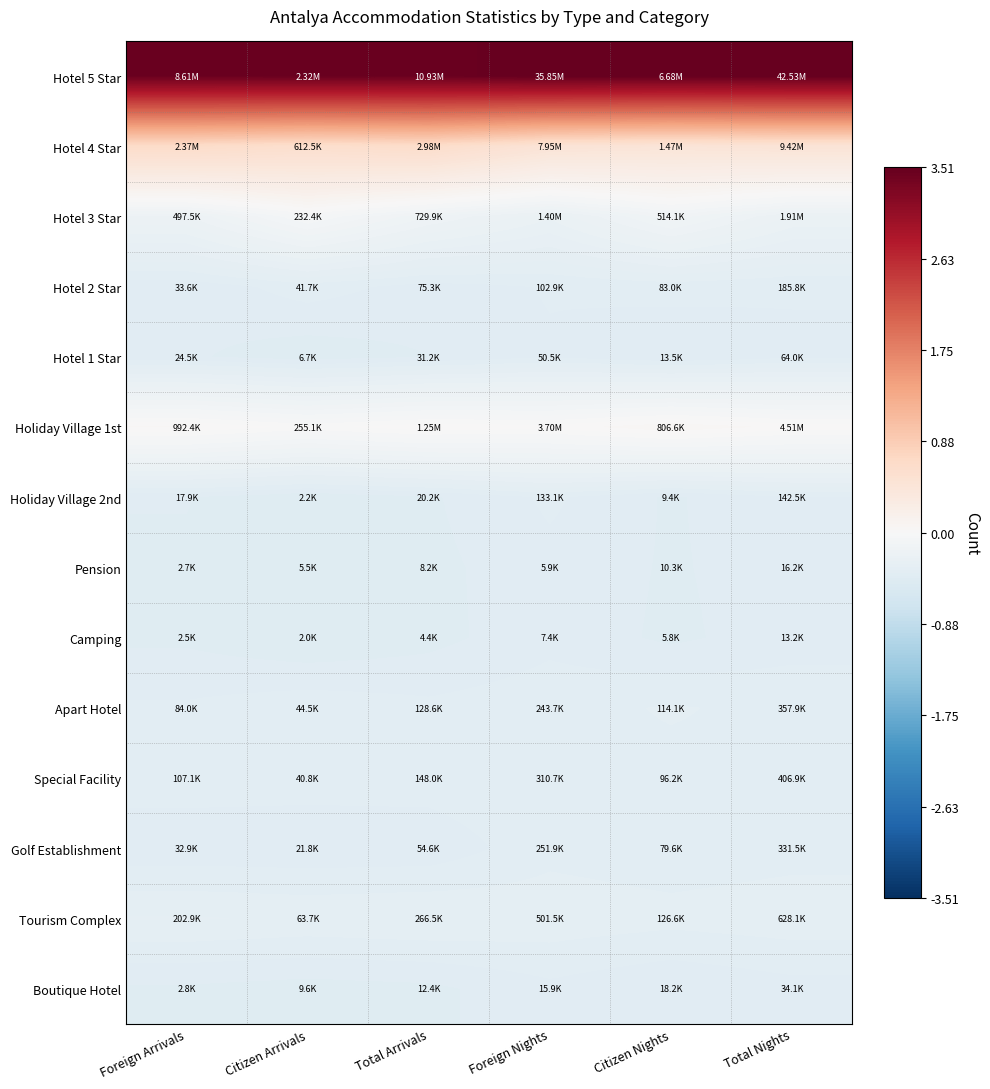

Which series has the largest total across all categories?

Hotel 5 Star